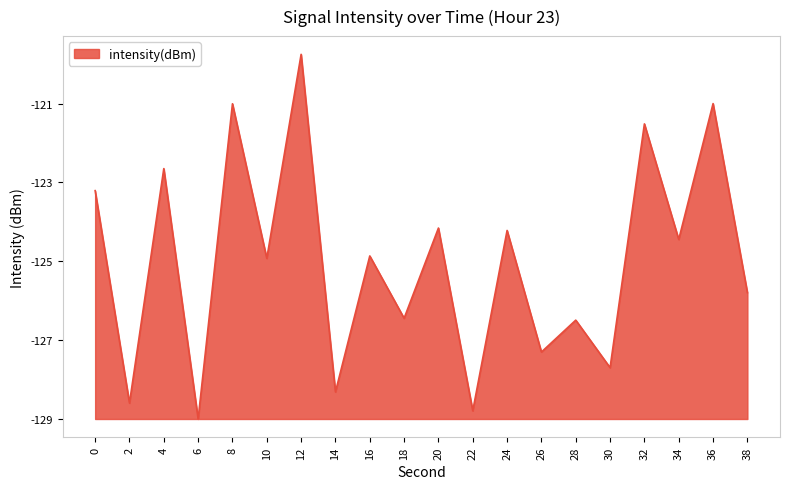

List the labels in order of value, largest first.

12, 36, 8, 32, 4, 0, 20, 24, 34, 16, 10, 38, 18, 28, 26, 30, 14, 2, 22, 6